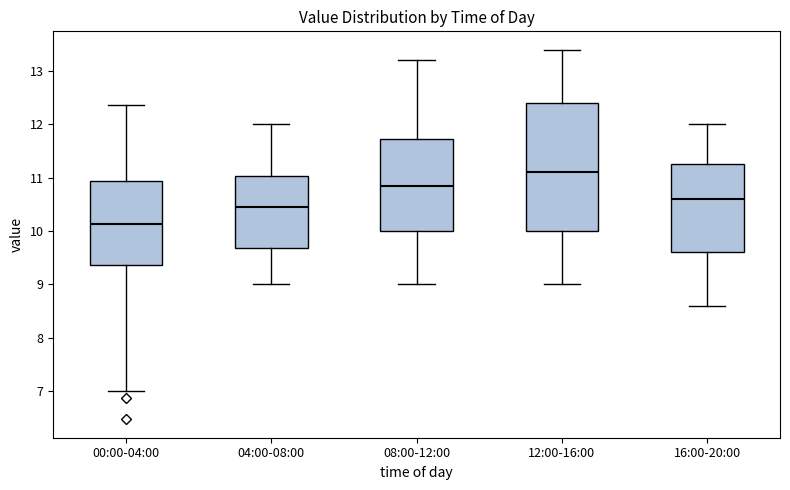

Which box has the highest median line?

12:00-16:00